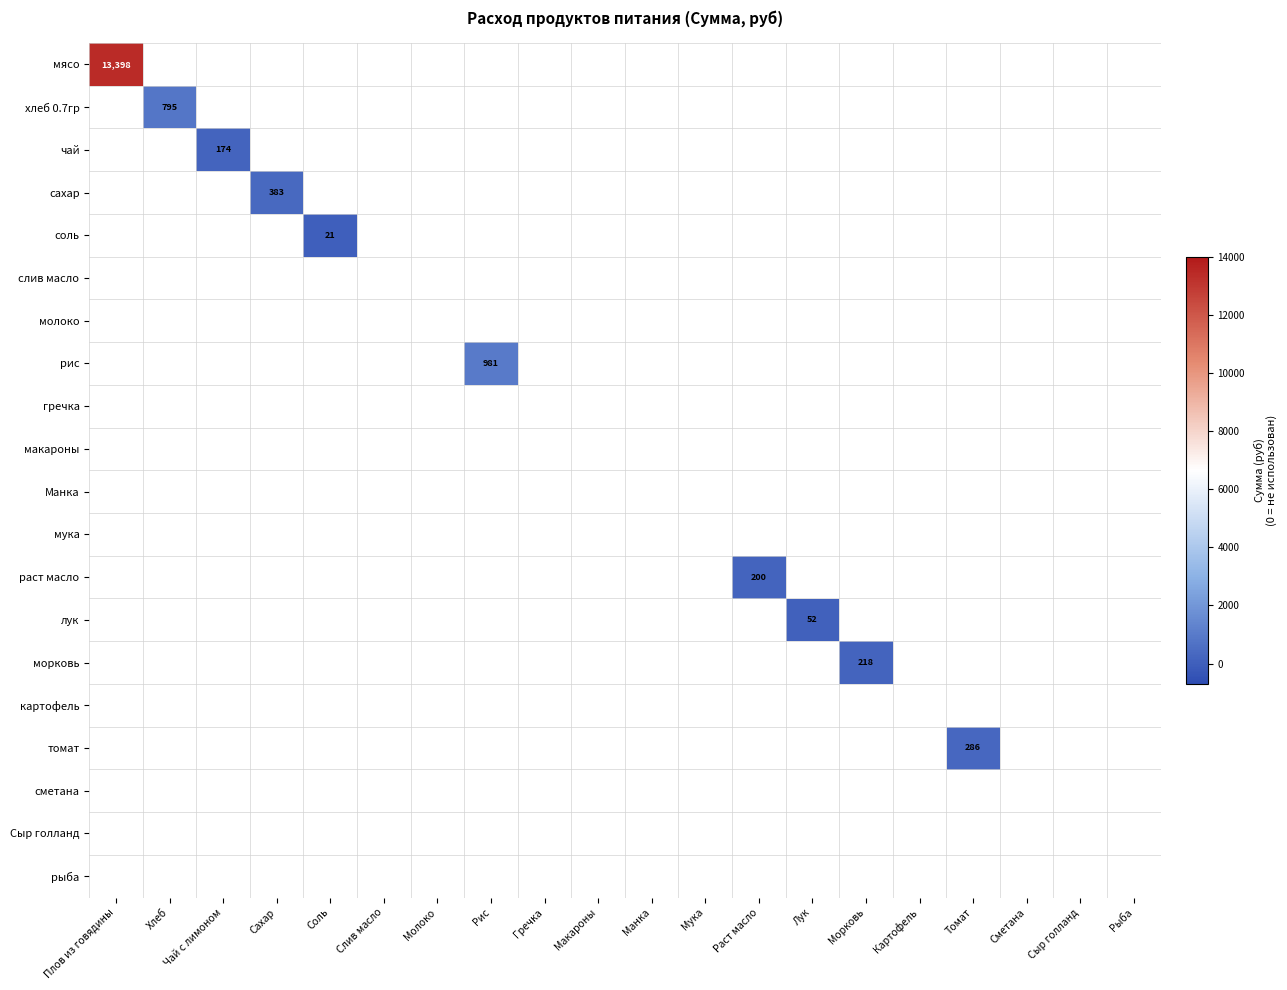

Count the number of data series in this chart.

20